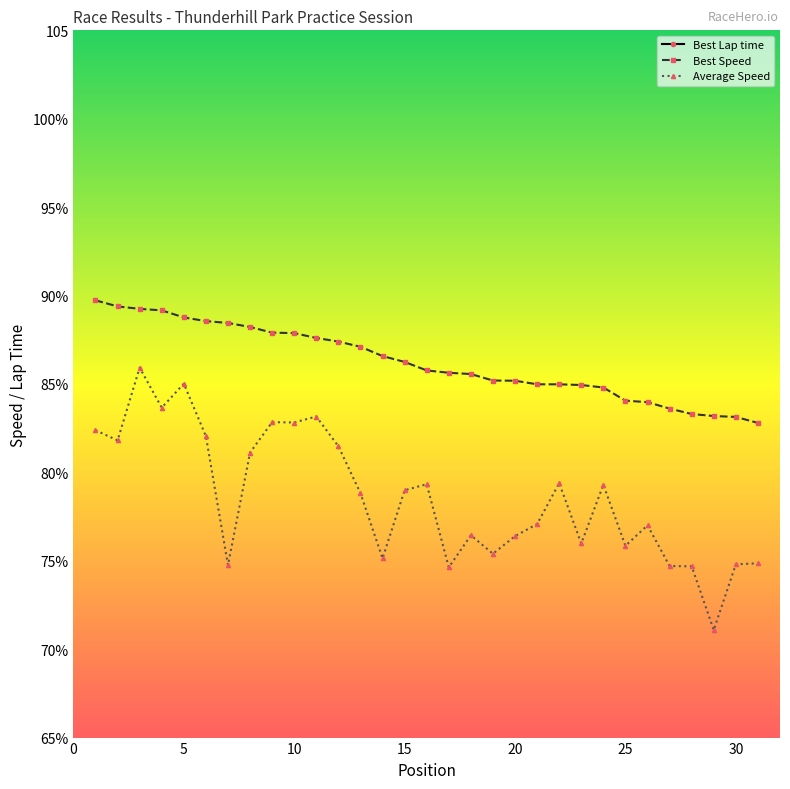

What is the average value of the Average Speed series?

78.6